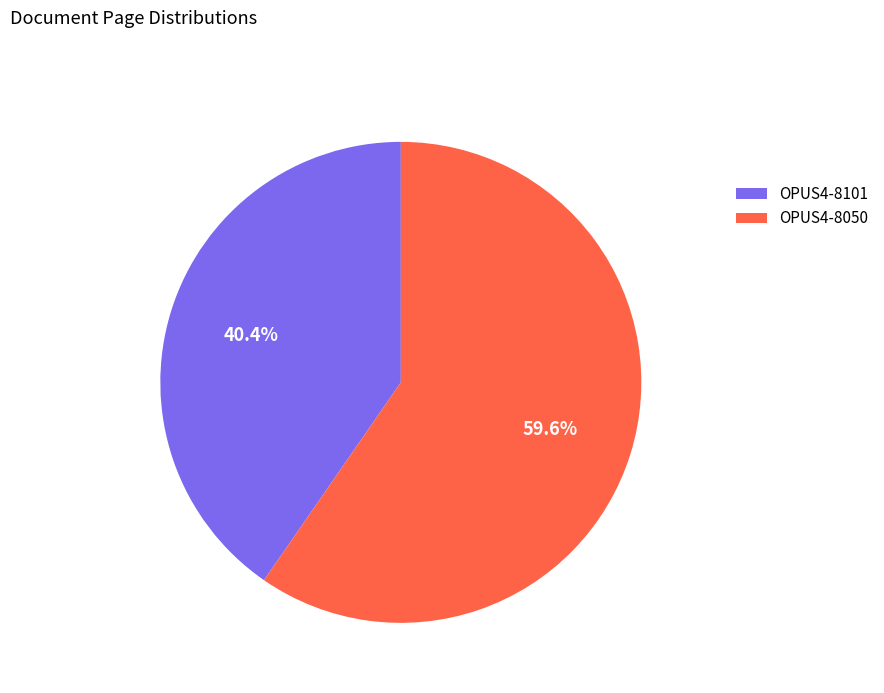

True or false: OPUS4-8050 accounts for 49% of the total.

False